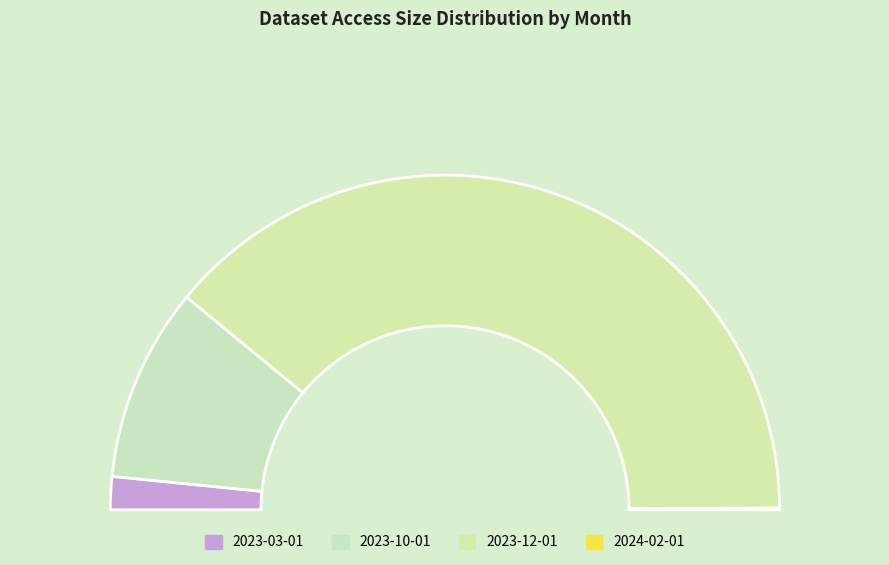

Is it true that 2023-12-01 is 65% of the pie?

False